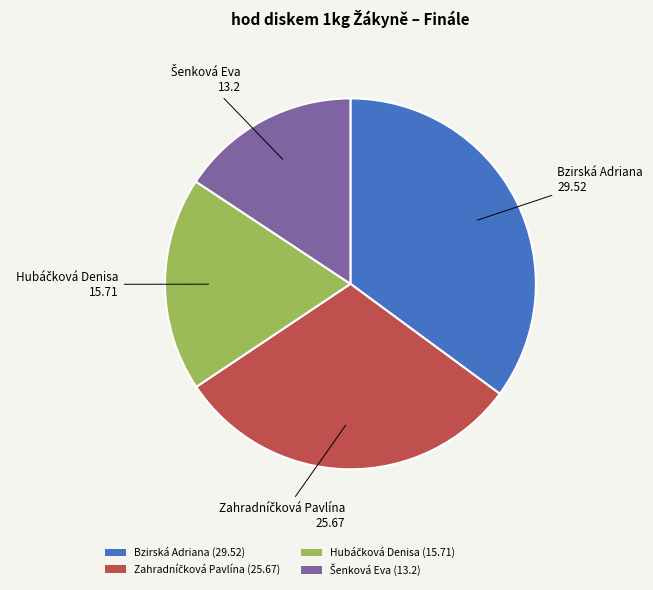

Is it true that Bzirská Adriana (29.52) is 35% of the pie?

True